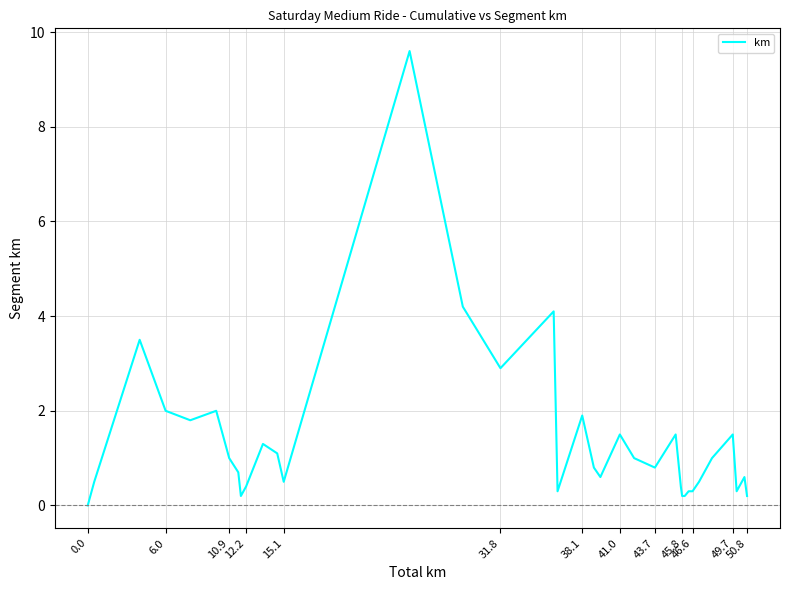

What is the greatest value displayed?

9.6